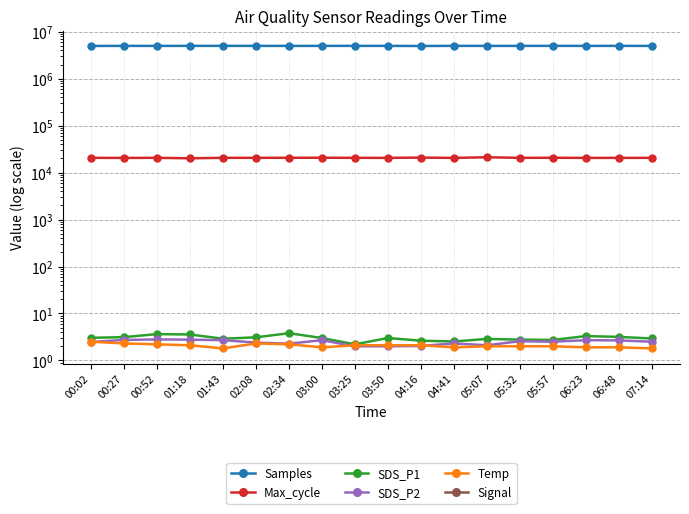

What are all the series names shown in the legend?

Samples, Max_cycle, SDS_P1, SDS_P2, Temp, Signal